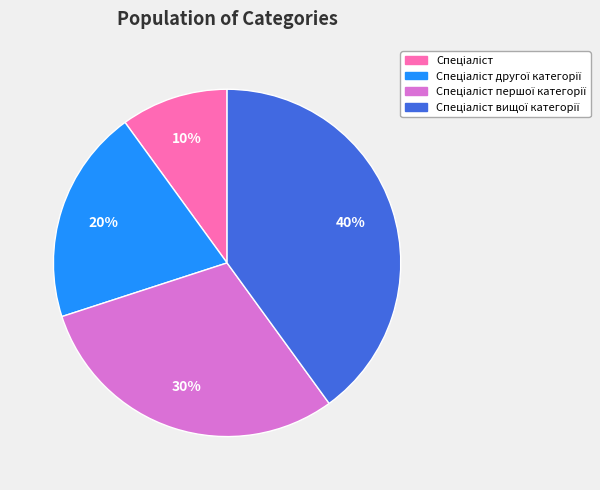

Does any single category account for the majority?

No